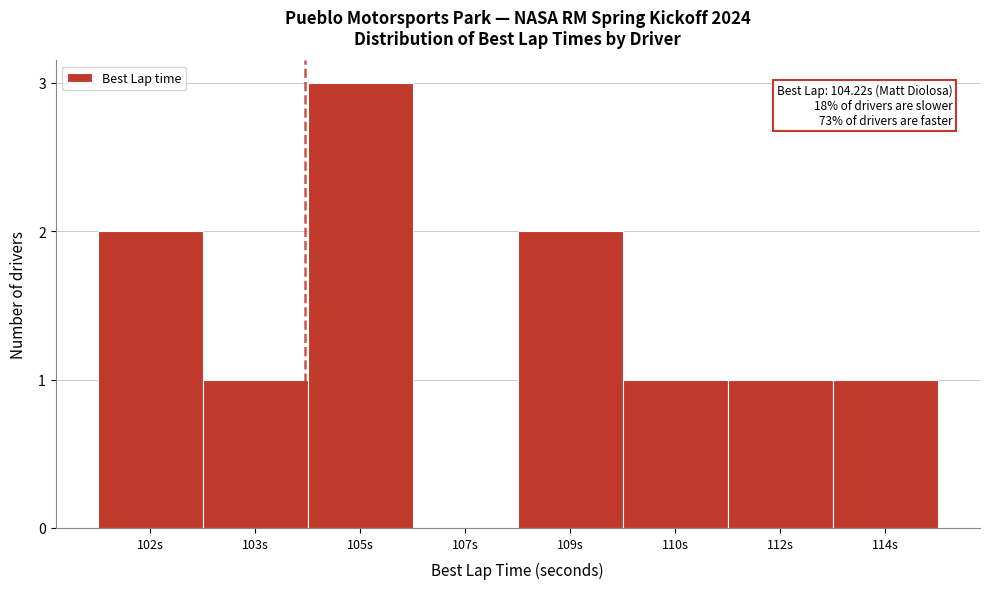

Reading left to right, what are all the values shown in this chart?

102s=2	103s=1	105s=3	107s=0	109s=2	110s=1	112s=1	114s=1